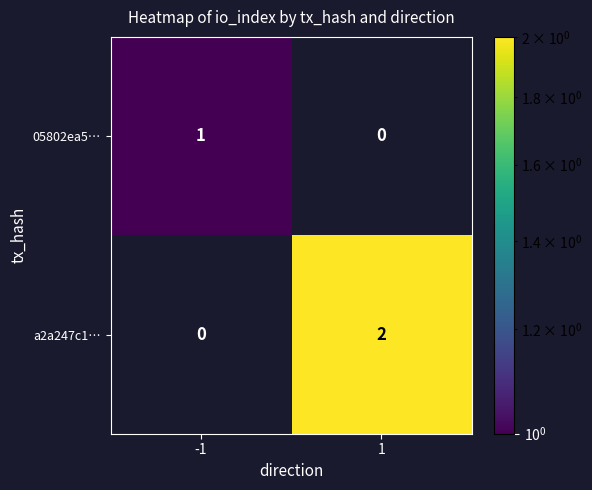

The value of a2a247c1… at 1 is 2. True or false?

True